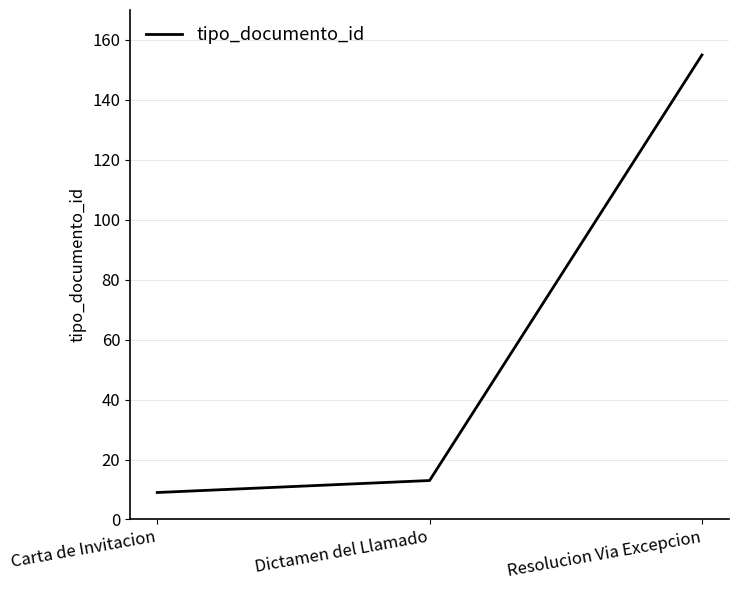

Rank the categories by value from highest to lowest.

Resolucion Via Excepcion, Dictamen del Llamado, Carta de Invitacion